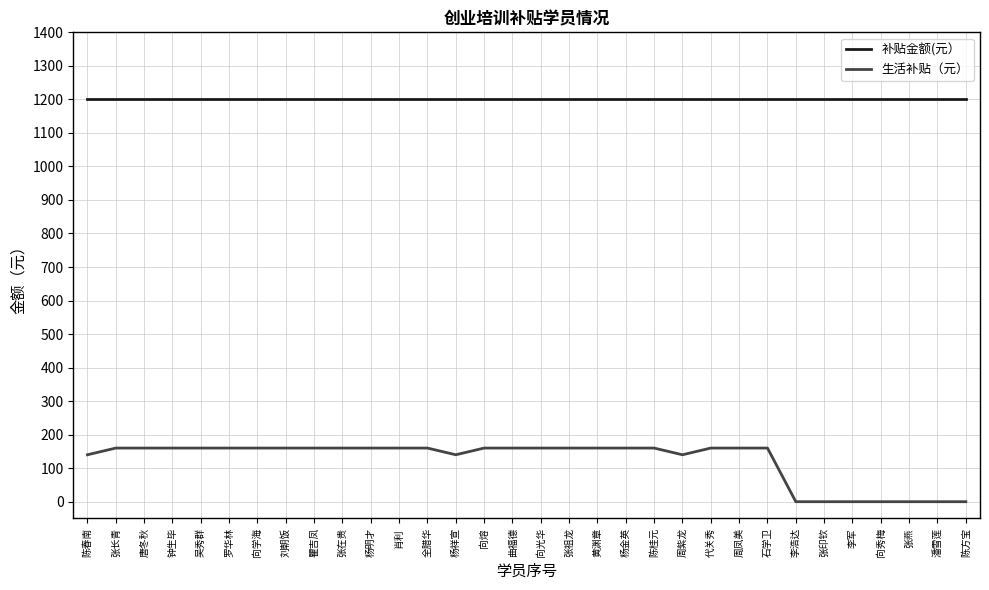

What value does the 生活补贴（元） series have at 吴秀群, to the nearest 5?

160